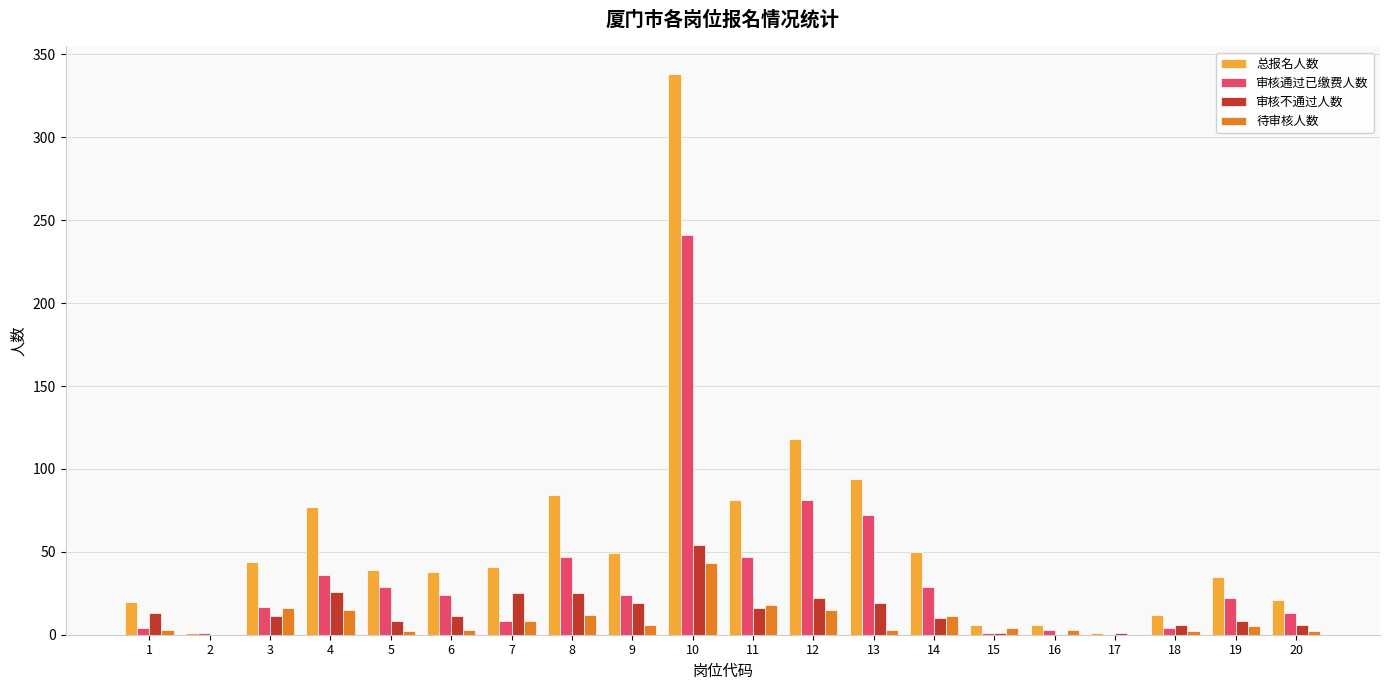

At which label does 审核不通过人数 reach its peak?

10